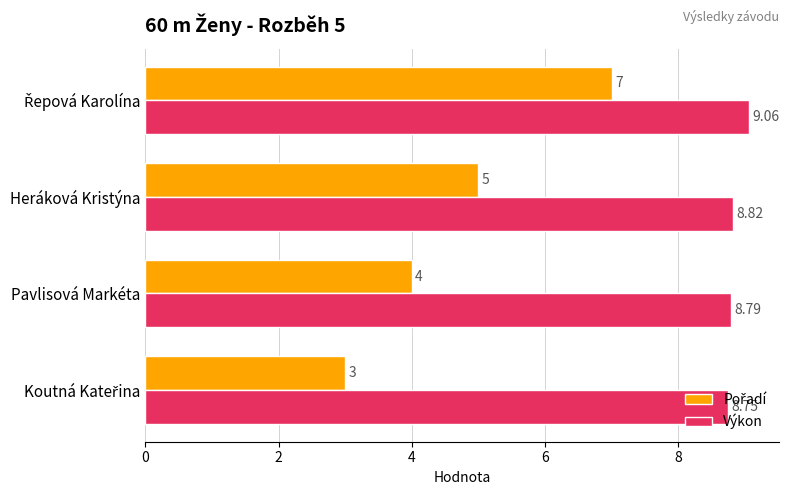

Which series has the largest total across all categories?

Výkon